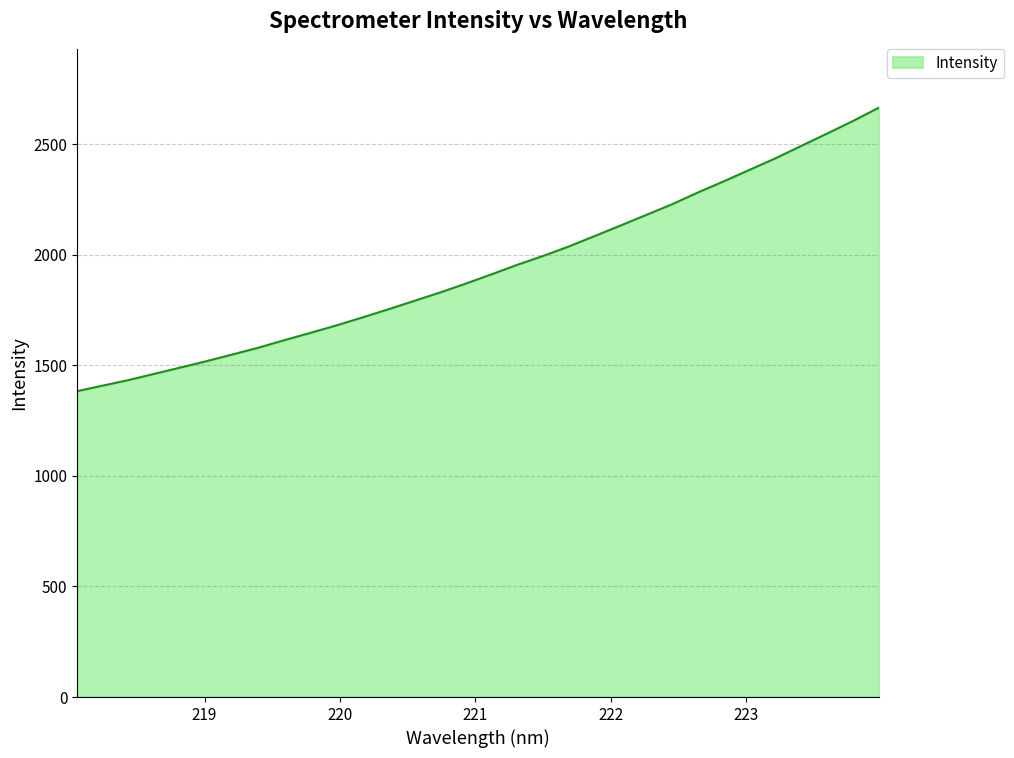

What is the maximum value shown in the chart?

2665.5